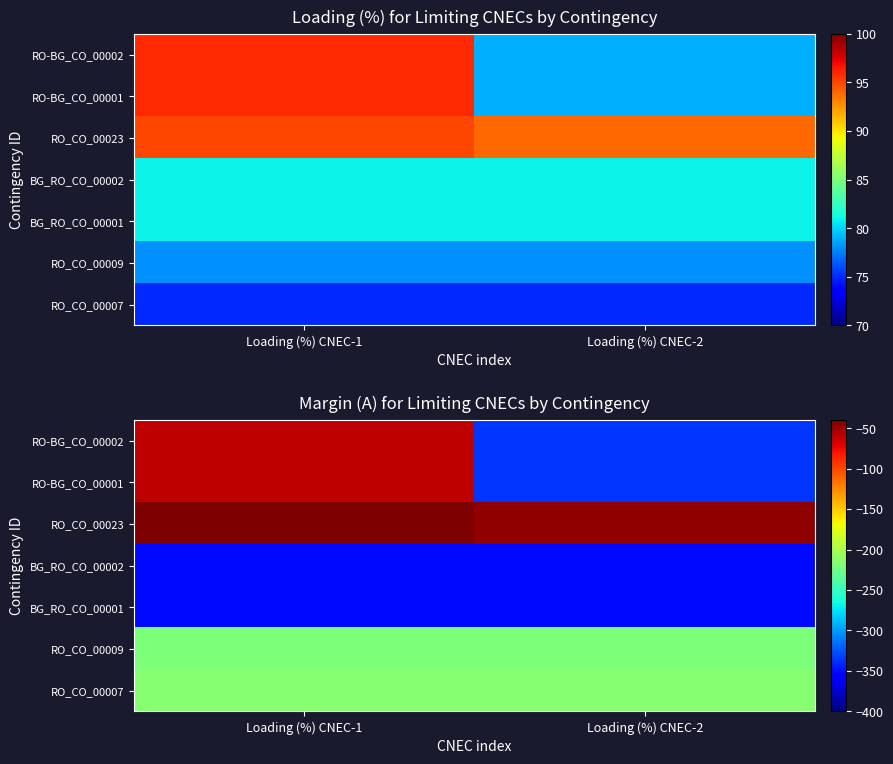

Which series has the largest total across all categories?

RO_CO_00023